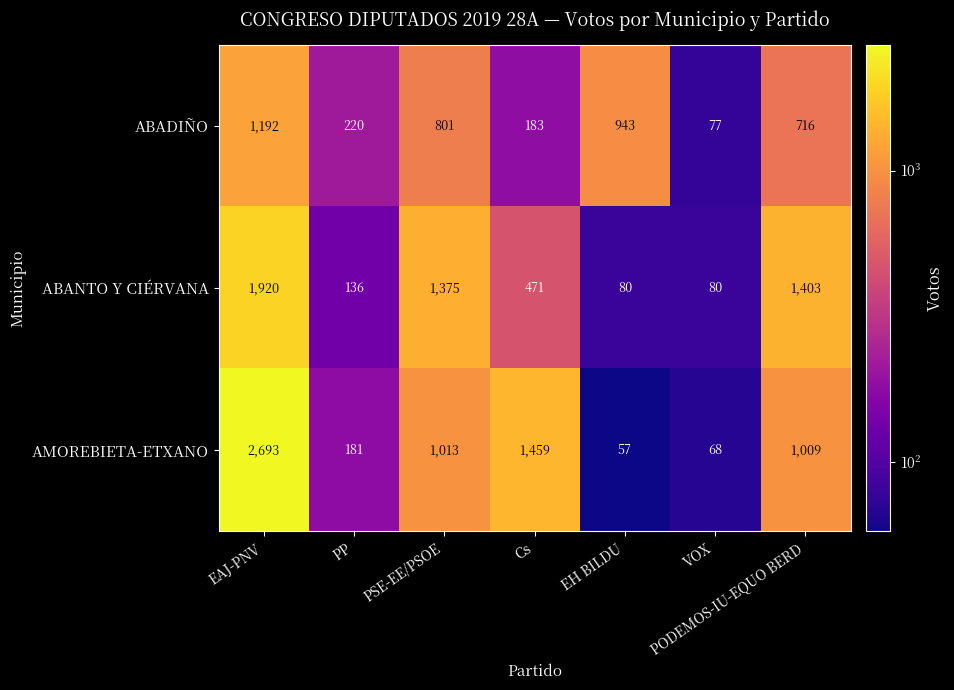

List the series in order of their overall mean, lowest first.

ABADIÑO, ABANTO Y CIÉRVANA, AMOREBIETA-ETXANO